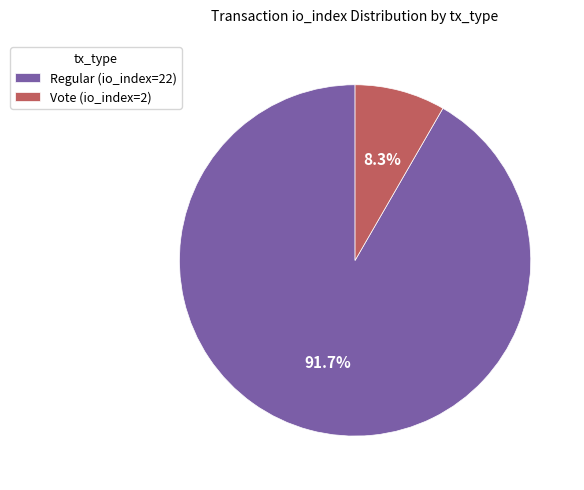

Which slice is the largest?

Regular (io_index=22)